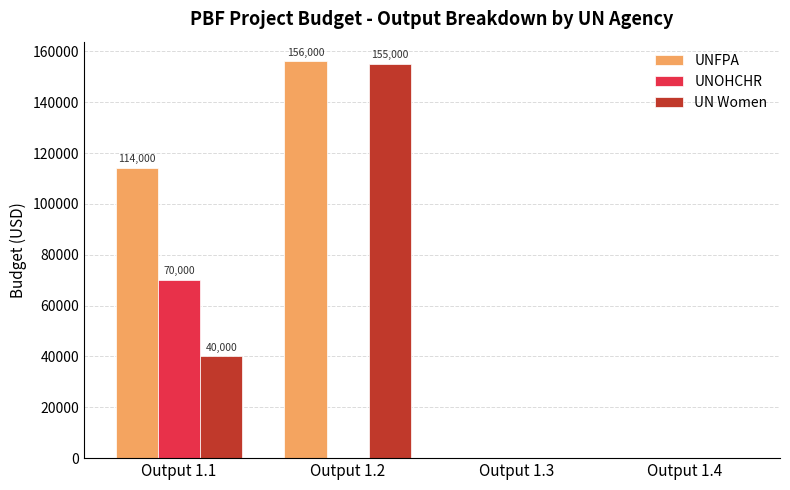

What are all the series names shown in the legend?

UNFPA, UNOHCHR, UN Women